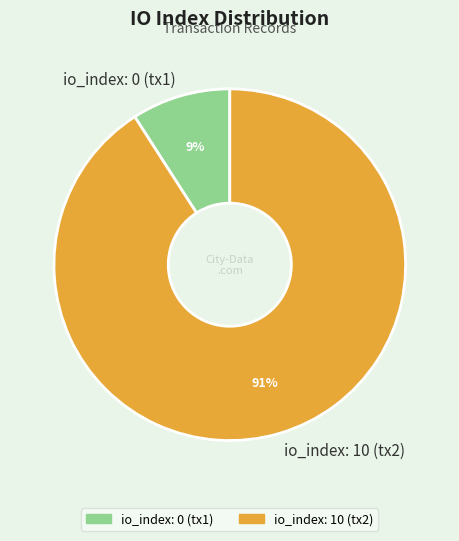

To the nearest percent, what is the average slice percentage?

50%